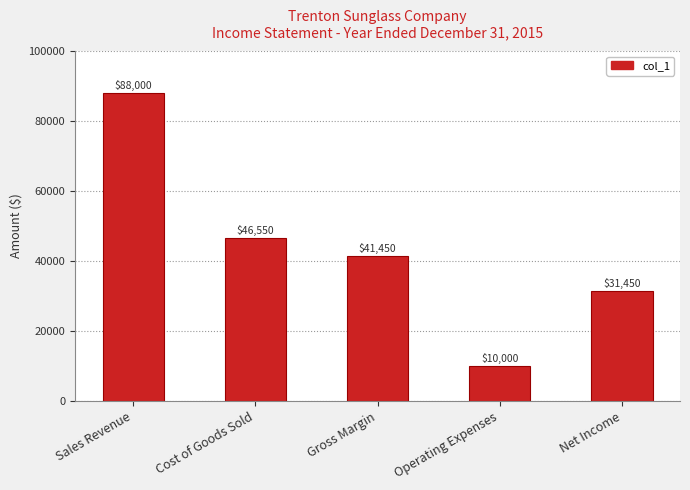

What is the difference between the maximum and minimum values?

78000